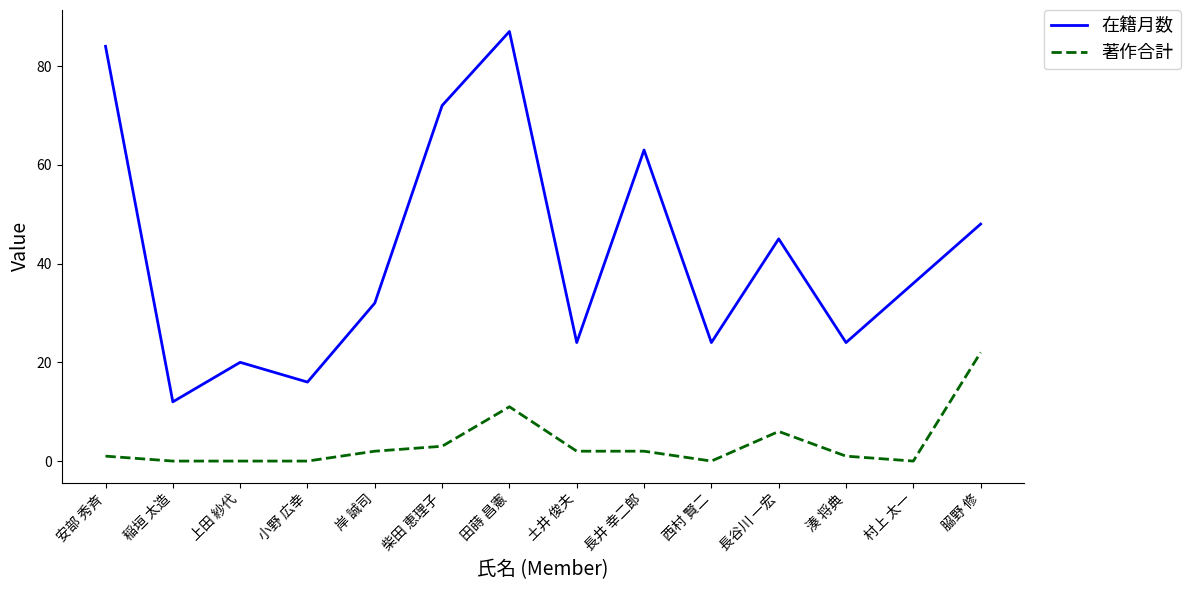

What is the difference between the maximum and second lowest values in the 在籍月数 series?

71